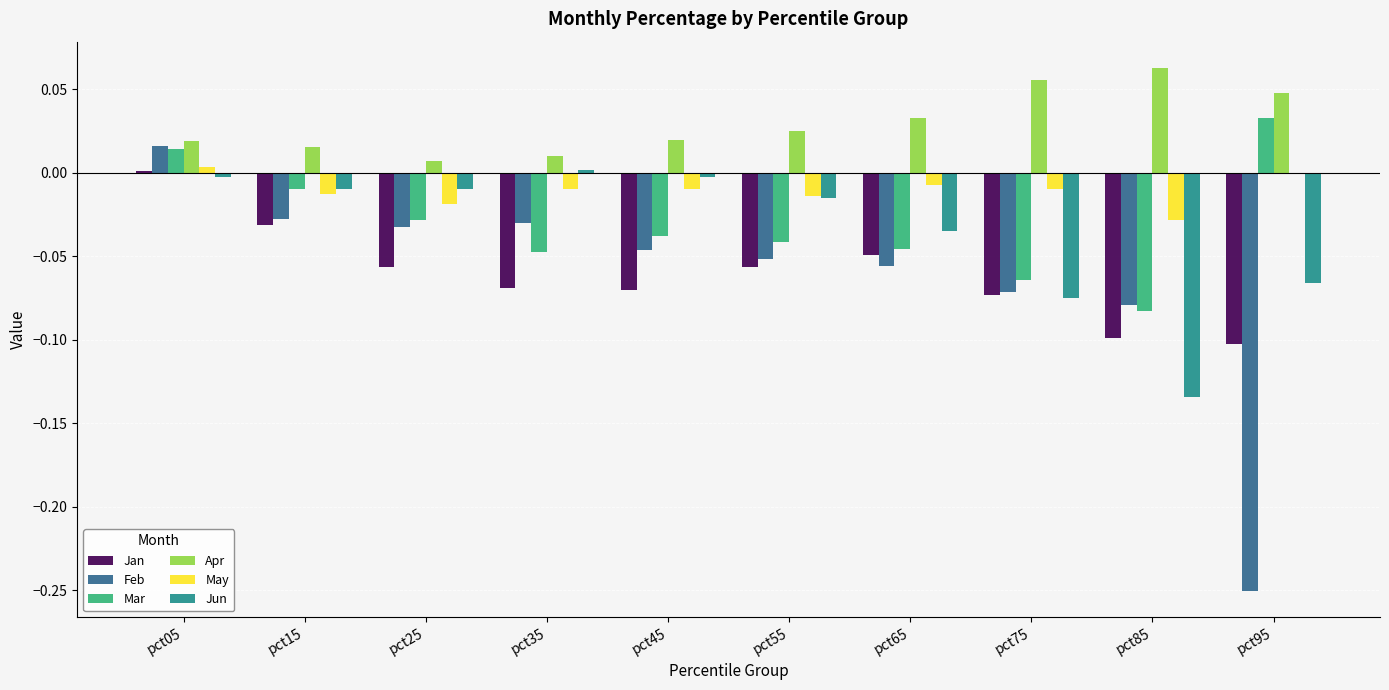

Which series has the largest total across all categories?

Apr